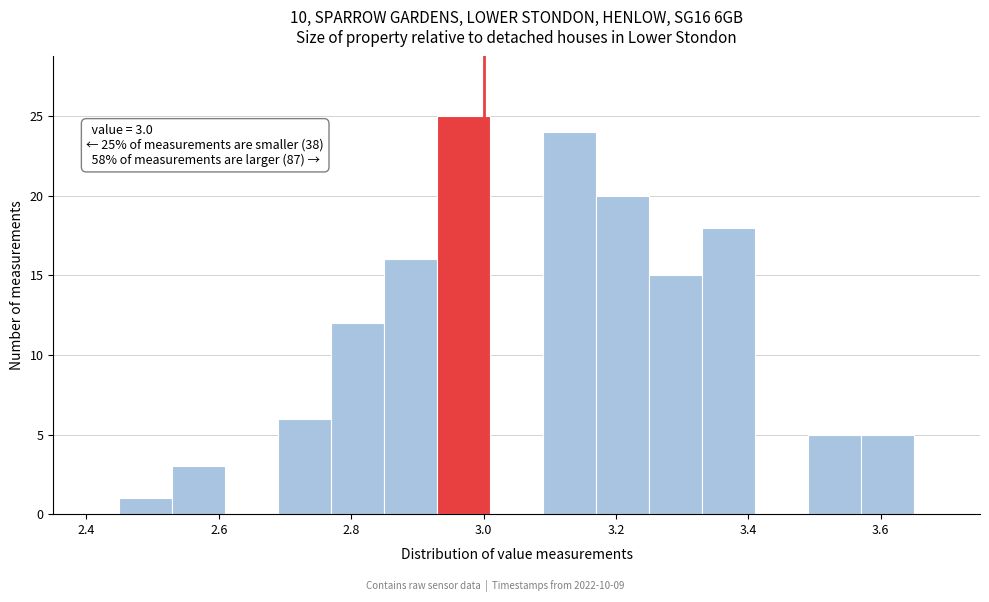

Over which range of the x-axis is the bar tallest?

2.93 to 3.01